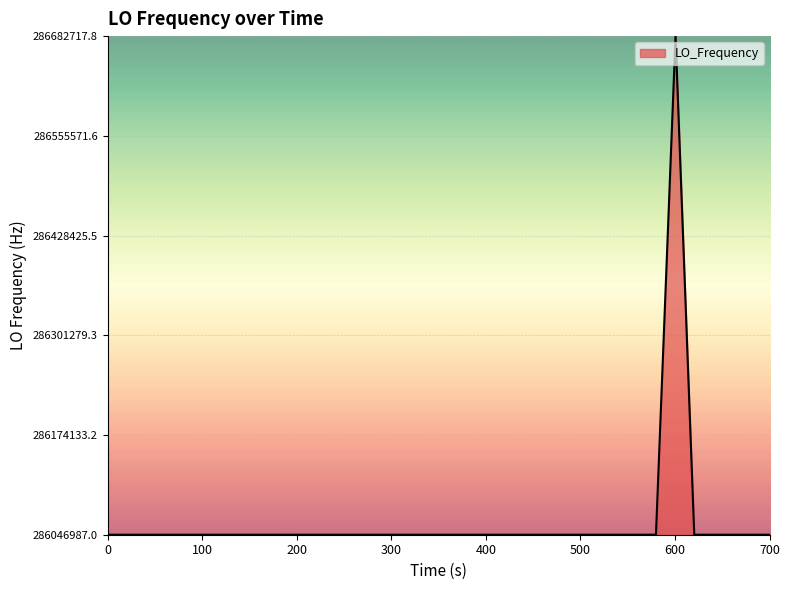

True or false: the data has more than 0 interior local peaks.

True